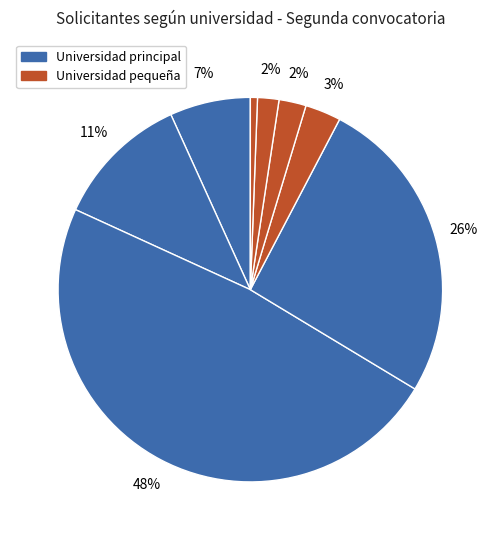

How many slices are in this pie chart?

8